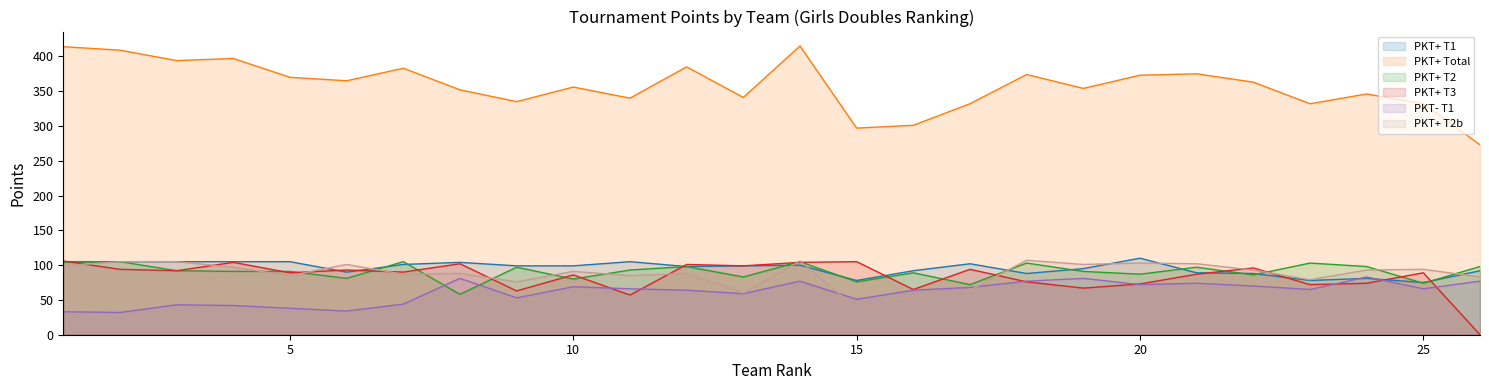

What are all the series names shown in the legend?

PKT+ T1, PKT+ Total, PKT+ T2, PKT+ T3, PKT- T1, PKT+ T2b